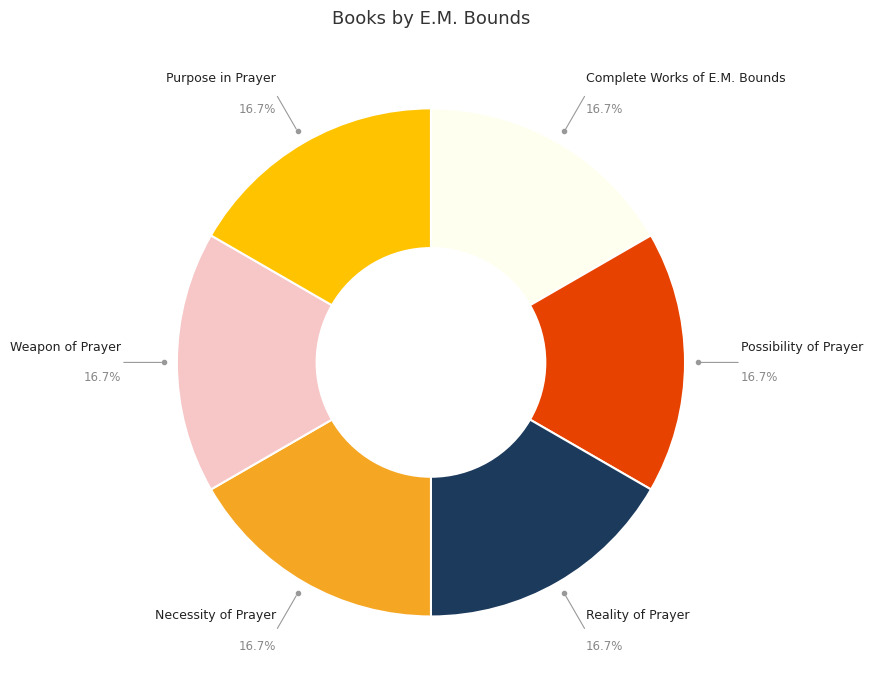

Is there any slice that represents more than half of the pie?

No